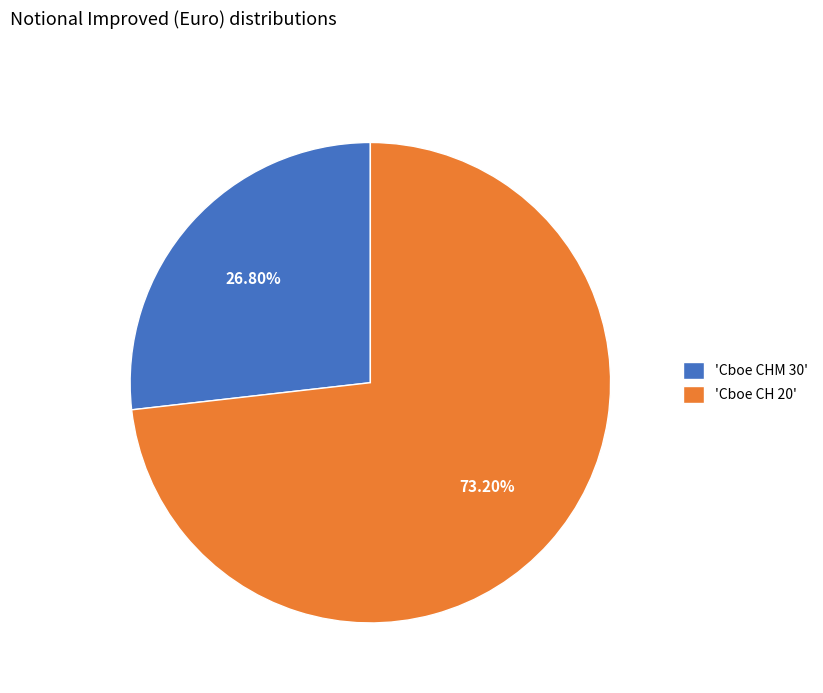

Is there a majority slice in this chart?

Yes